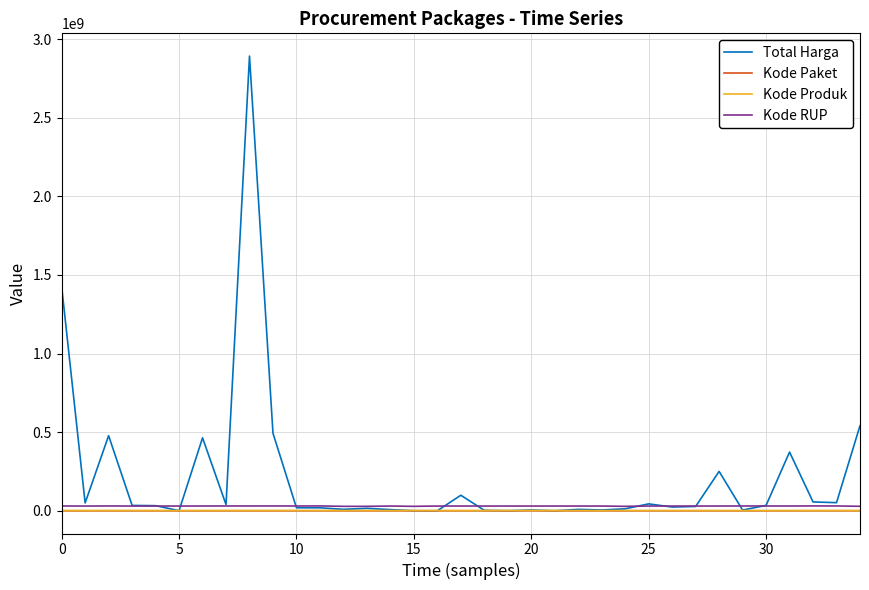

What is the greatest value displayed?

2892122000